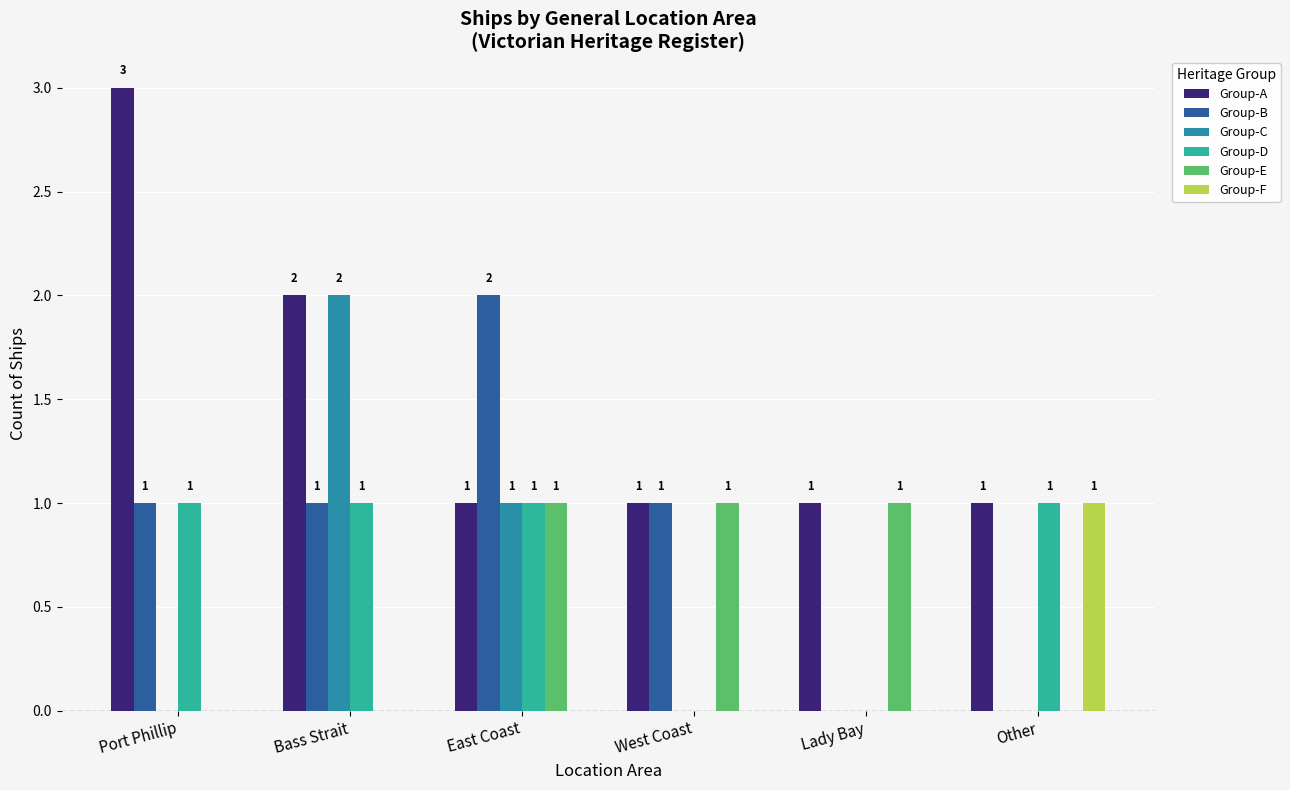

True or false: Group-B has a value of 1 at West Coast.

True